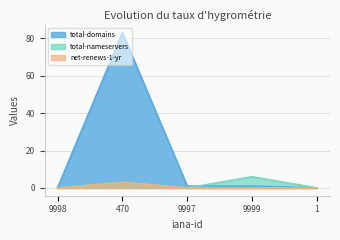

What is the label of the 2nd point from the left?

470